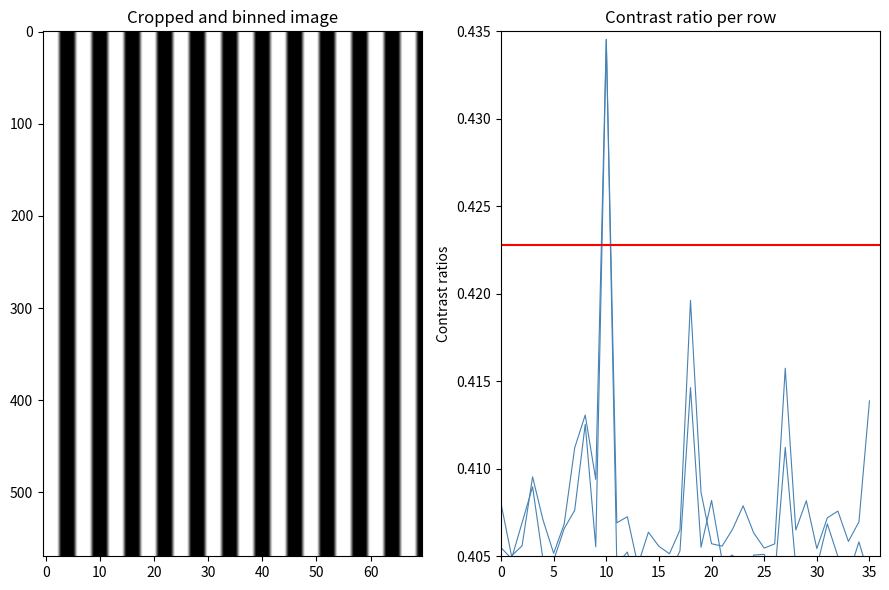

What is the average value of the od series?

0.4